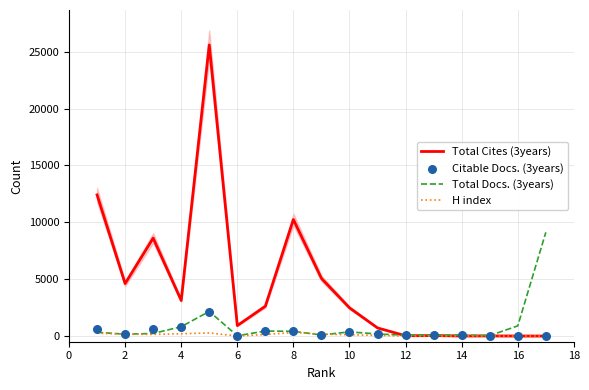

The value of H index at 16 is 0. True or false?

True